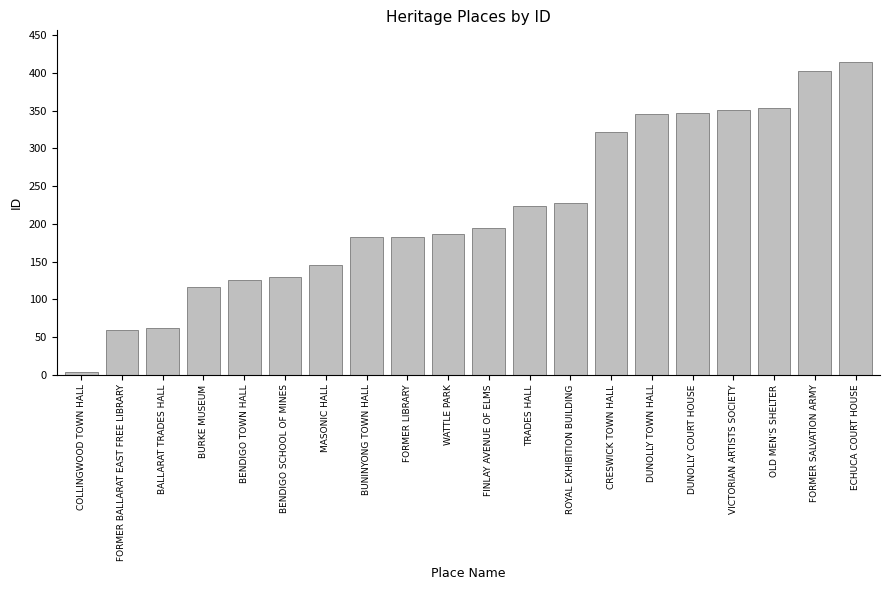

Are the bars grouped side by side (vs. stacked)?

No